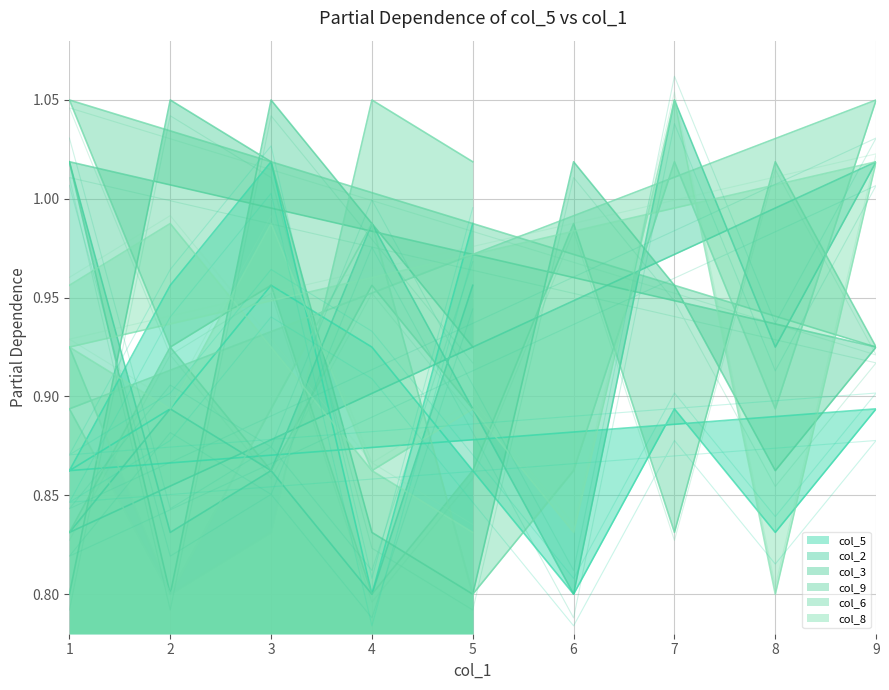

At which category does the chart reach its minimum across all series?

6